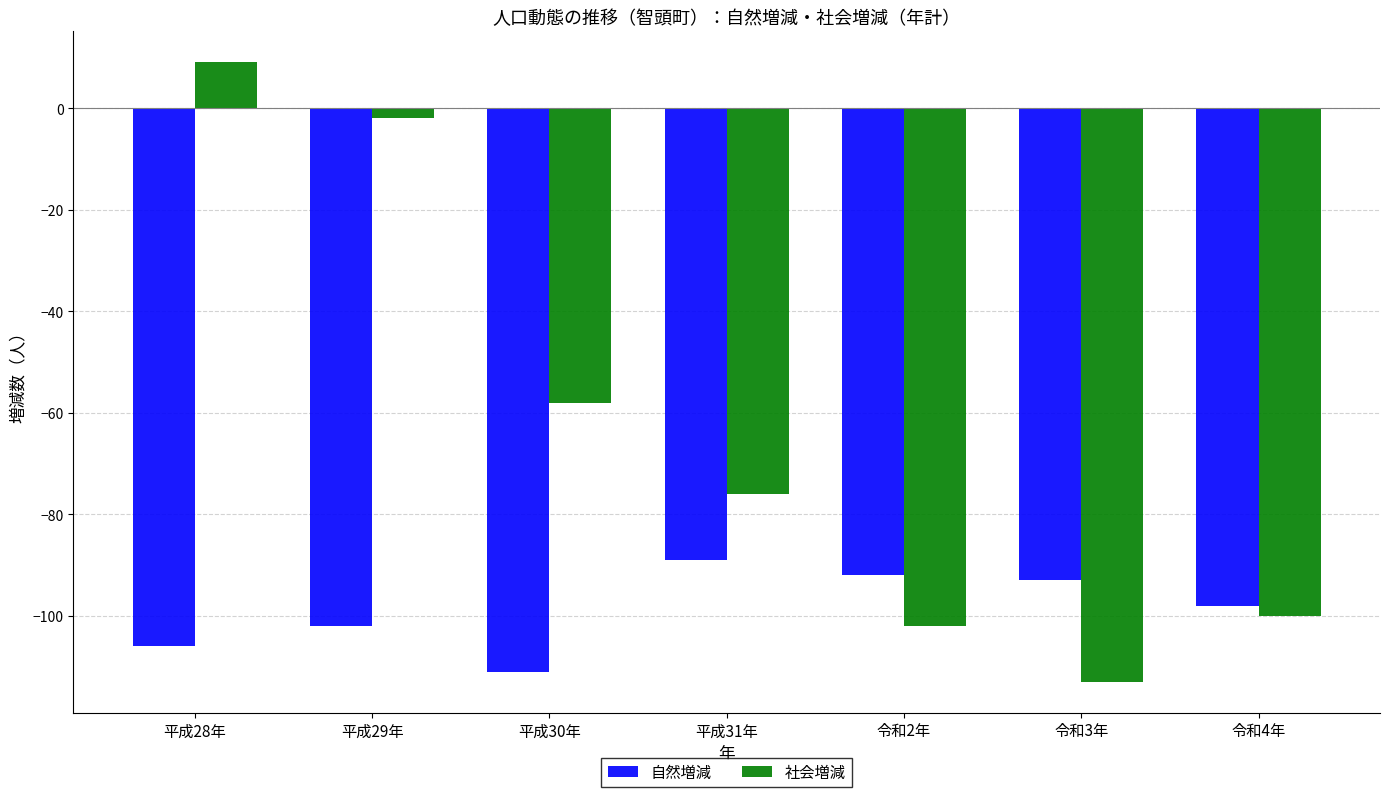

Rank the series by their average value, from lowest to highest.

自然増減, 社会増減